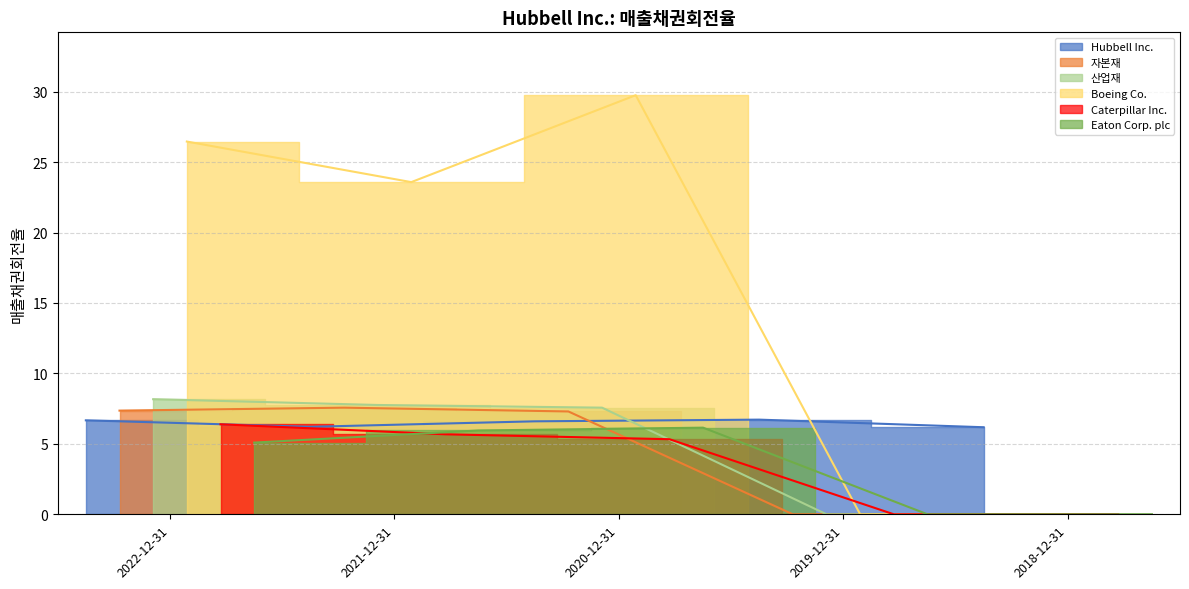

True or false: Caterpillar Inc. and Hubbell Inc. intersect in this chart.

False